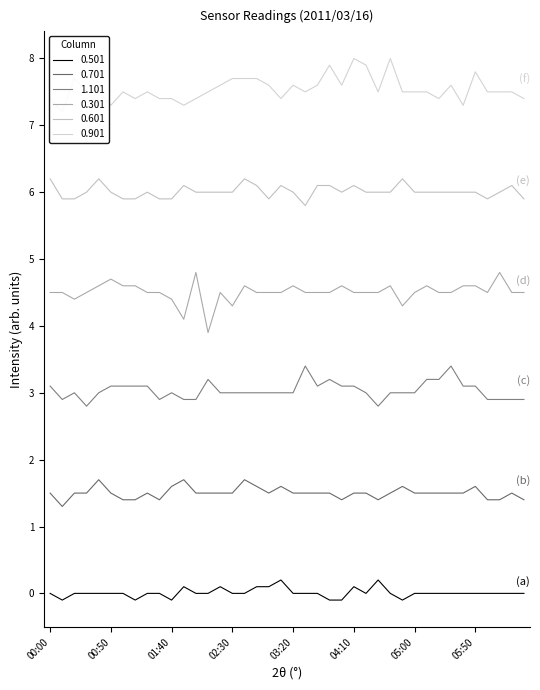

What is the total value across all series at 04:30?

22.4